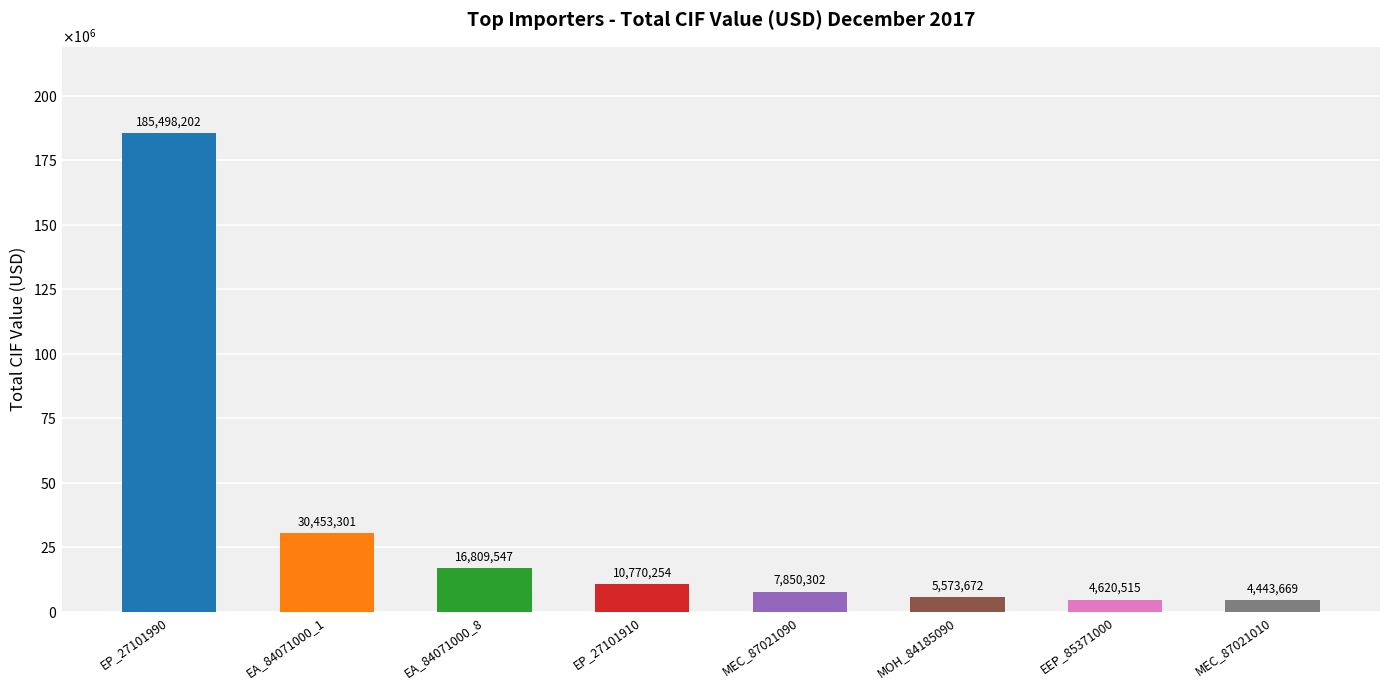

At which category does the chart reach its minimum across all series?

MEC_87021010